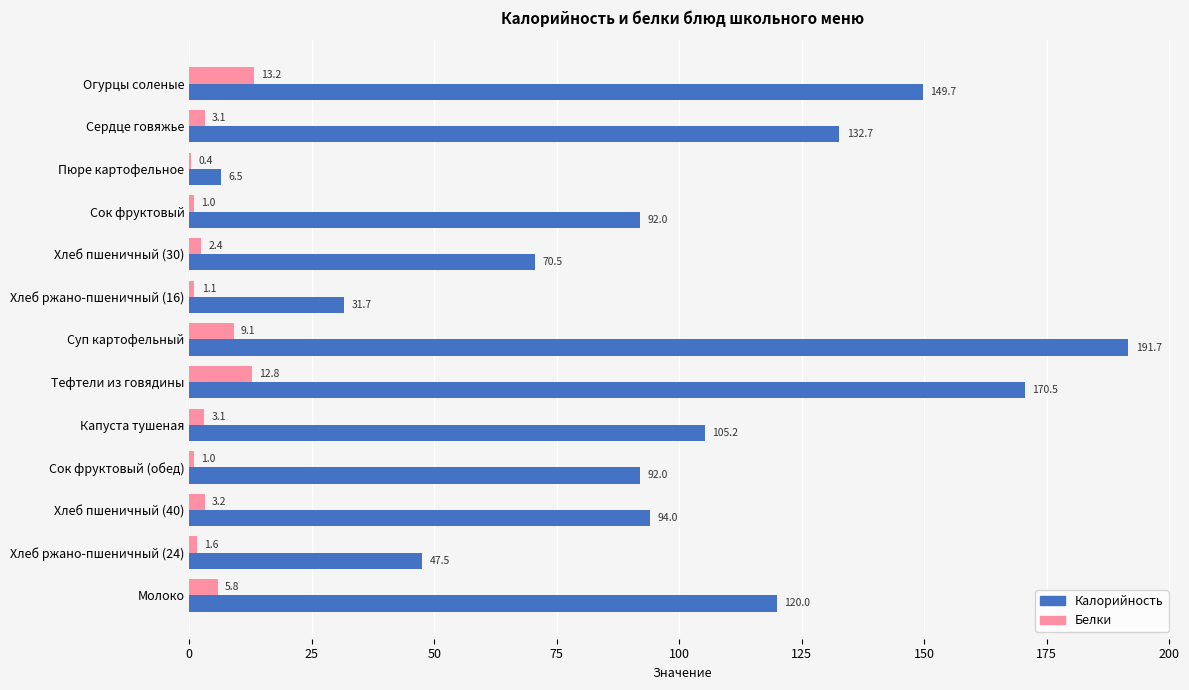

At which category does the chart reach its peak across all series?

Суп картофельный